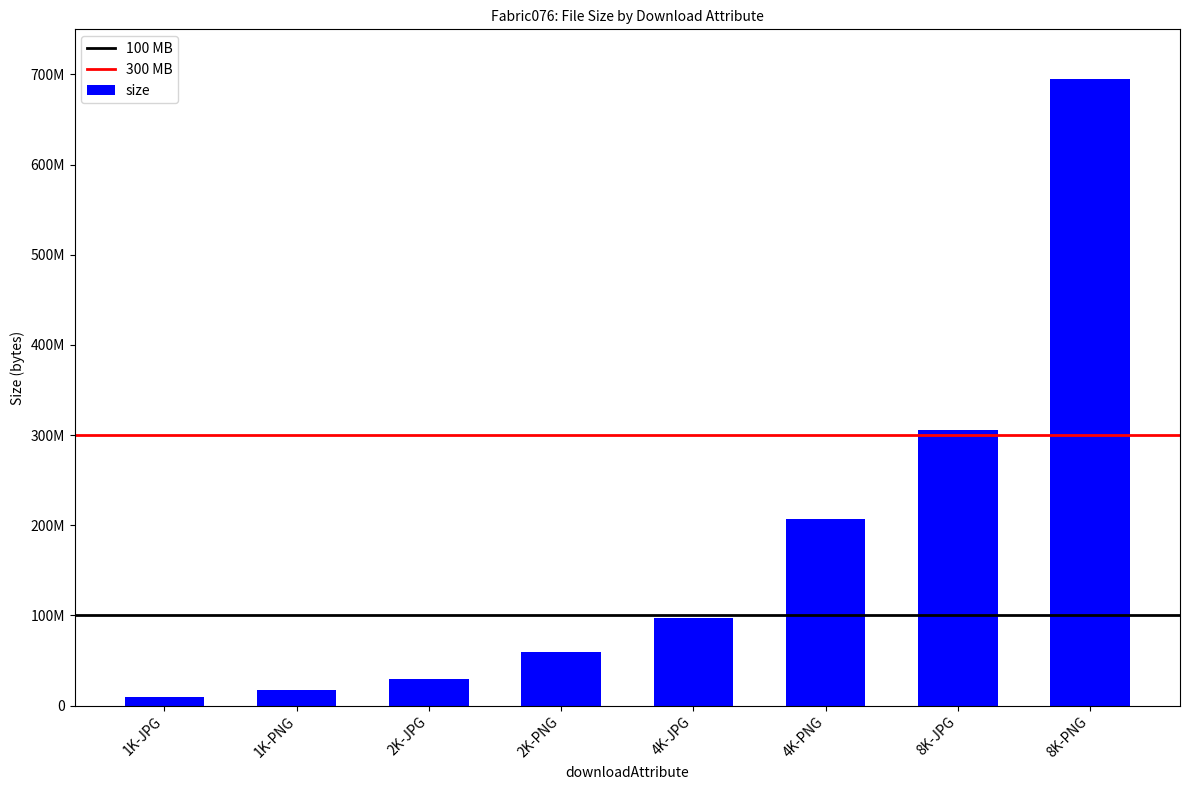

Rank the categories by value from highest to lowest.

8K-PNG, 8K-JPG, 4K-PNG, 4K-JPG, 2K-PNG, 2K-JPG, 1K-PNG, 1K-JPG